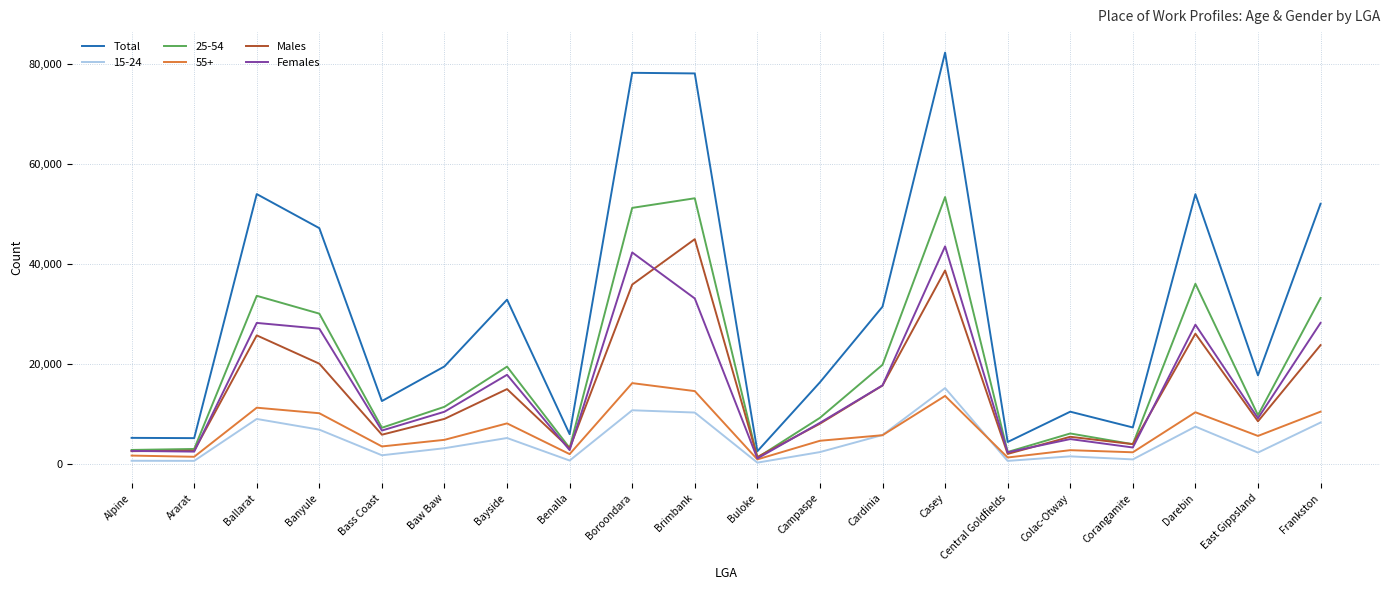

Is the value of Total at Baw Baw greater than the value of Males at East Gippsland?

Yes